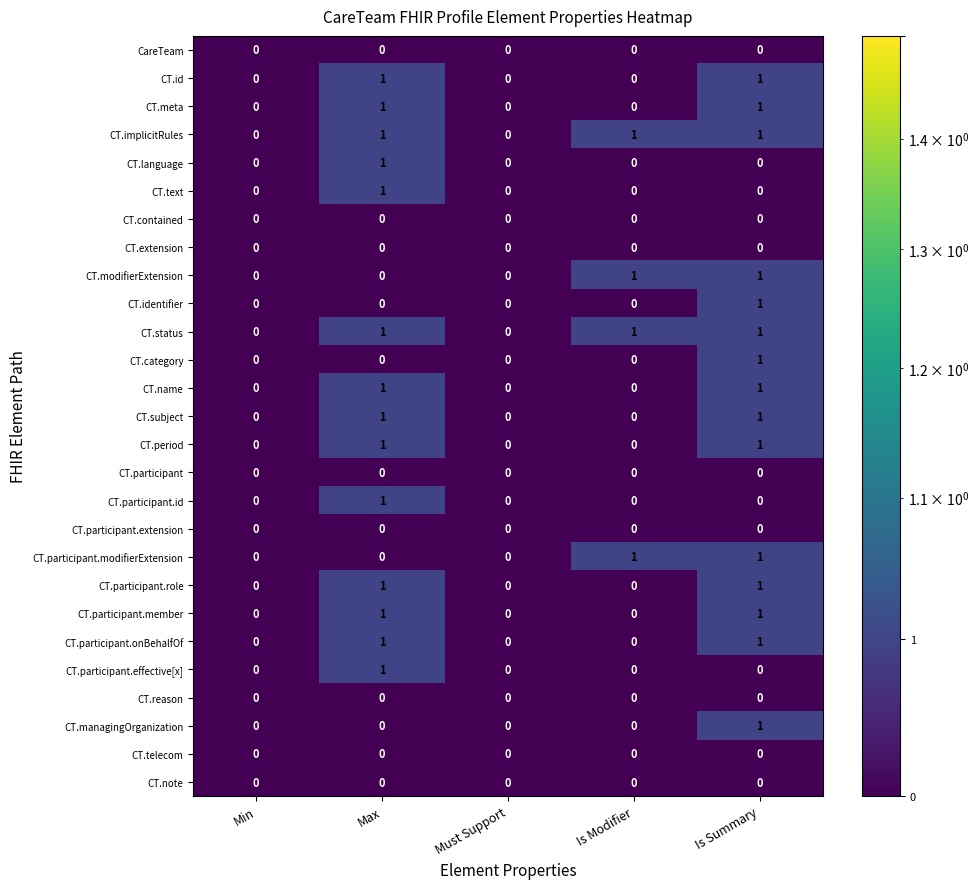

Is it true that CT.telecom equals 0 at Max?

True